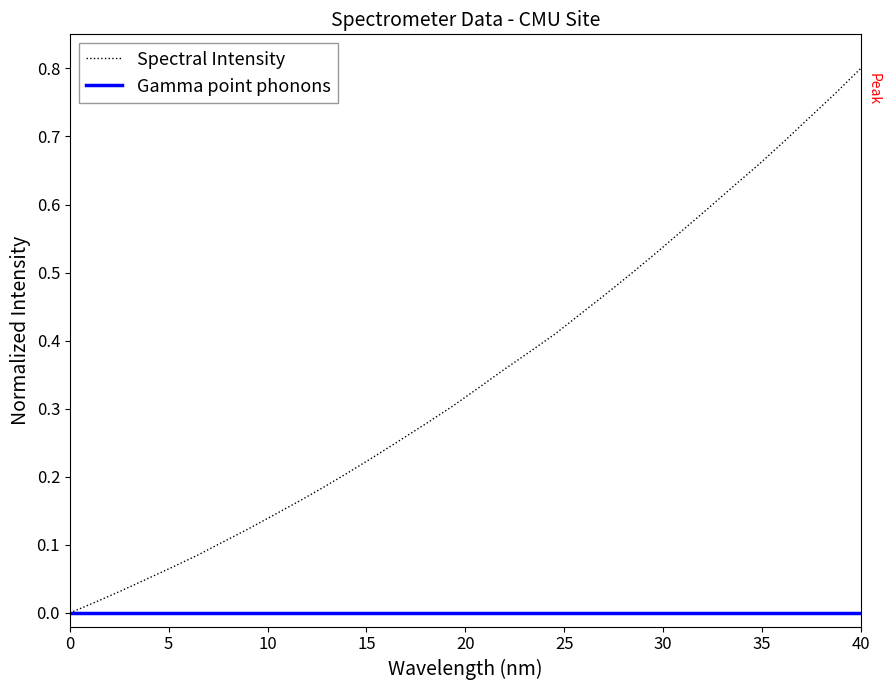

The Spectral Intensity series shows 1.4 at 40. True or false?

False